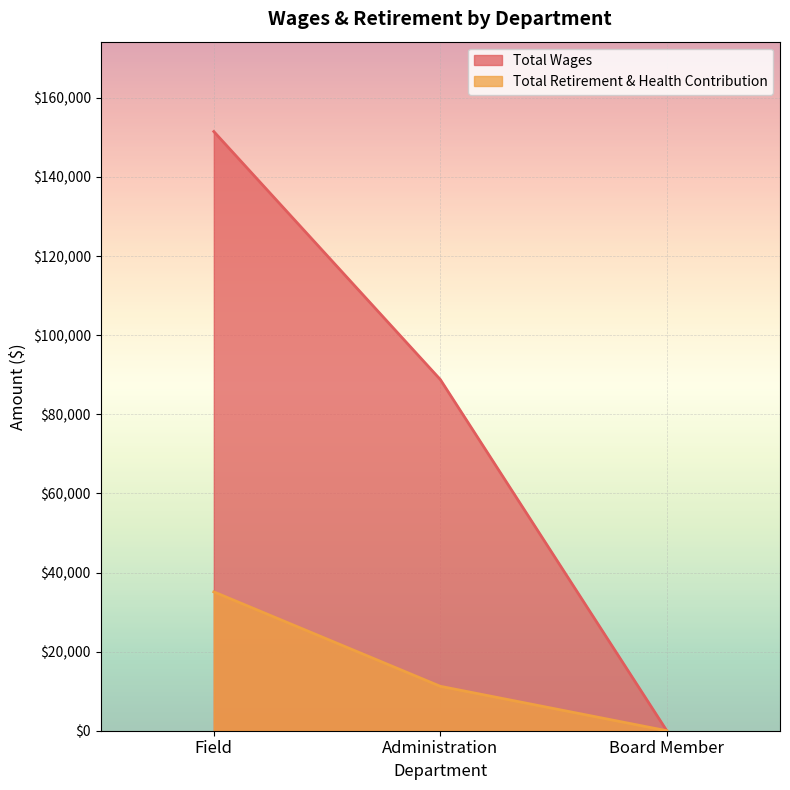

What is the spread (max minus min) of values at Field?

116385